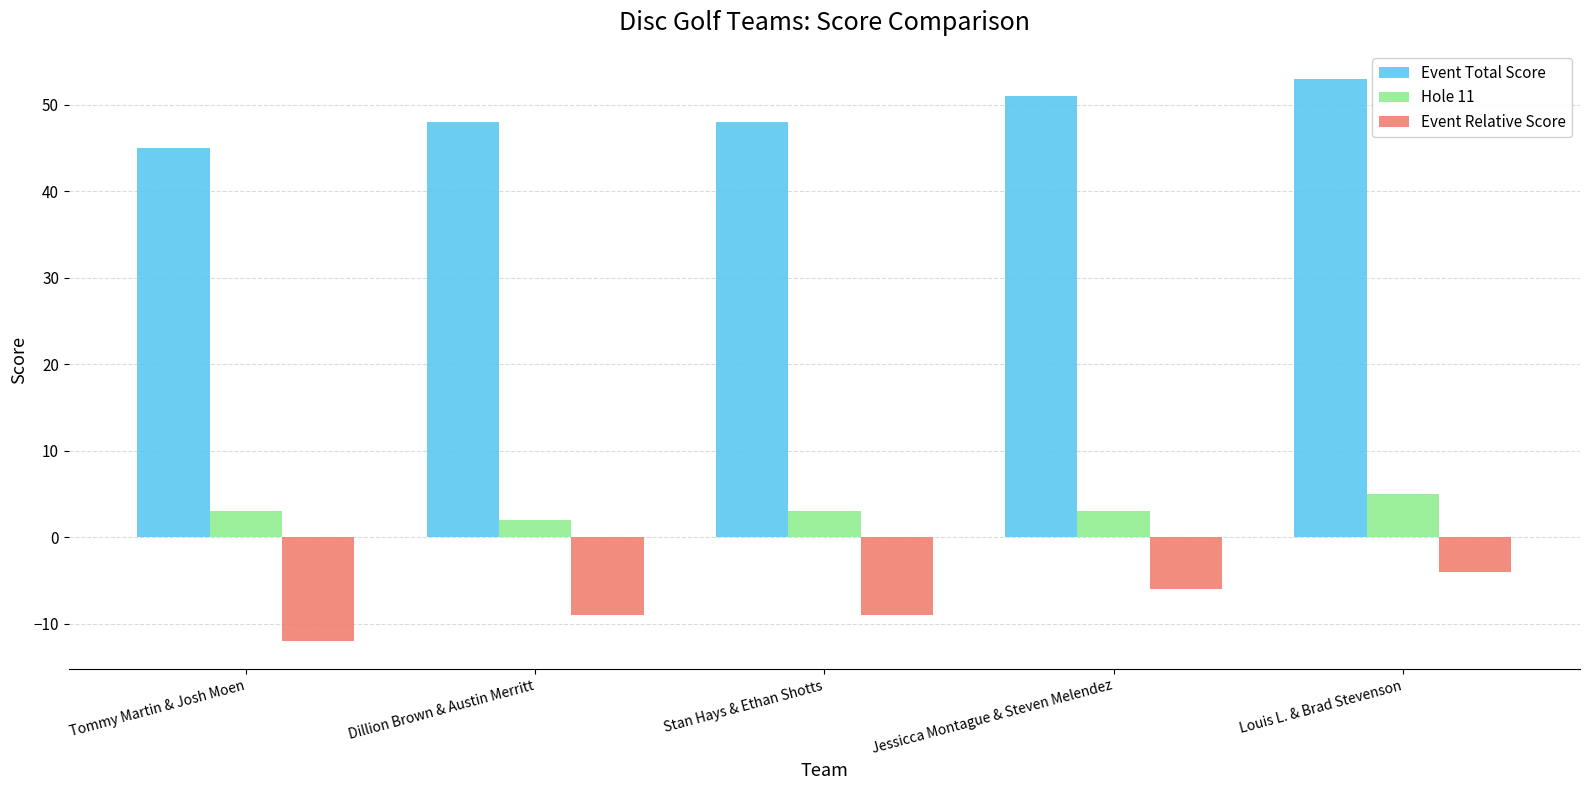

What is the difference between the second highest and minimum values in the Event Total Score series?

6